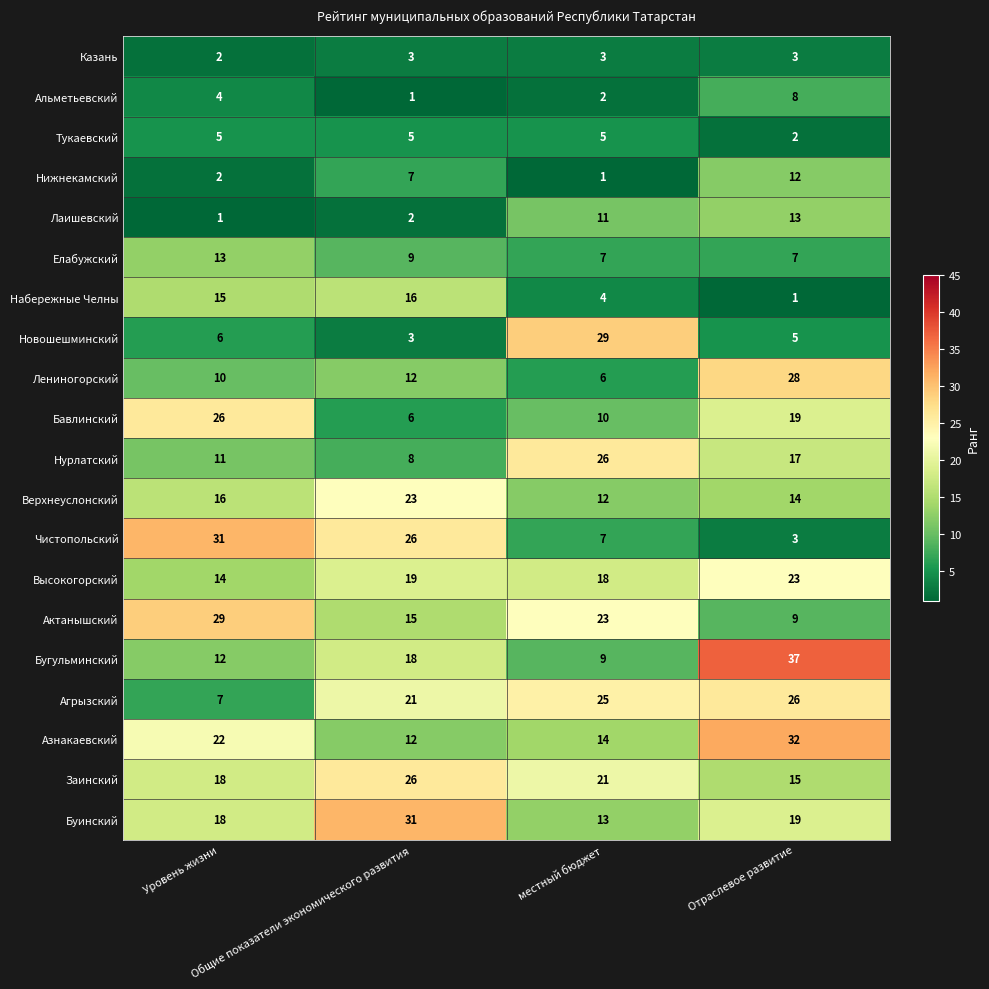

Which series changed the most between Общие показатели экономического развития and Отраслевое развитие?

Чистопольский